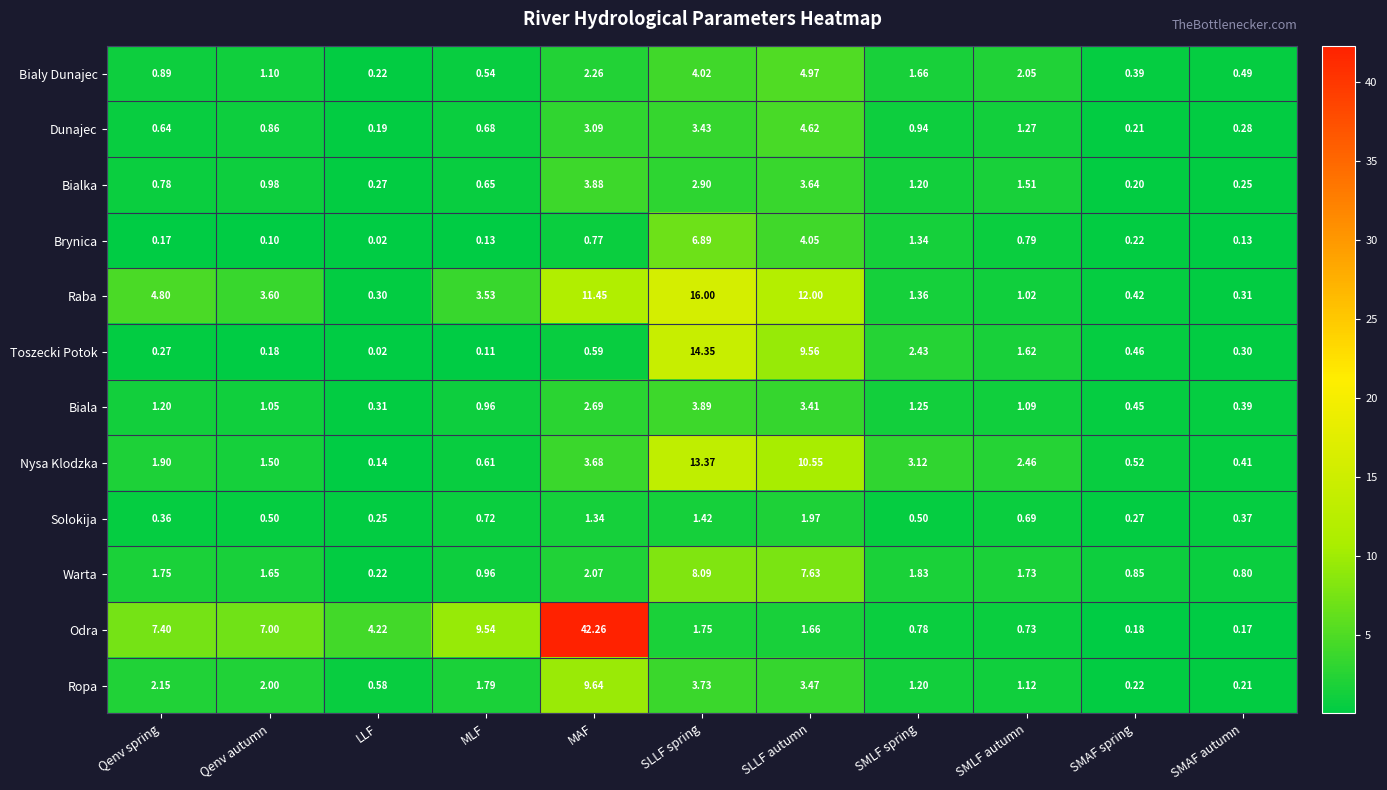

How many distinct data groups are displayed?

12